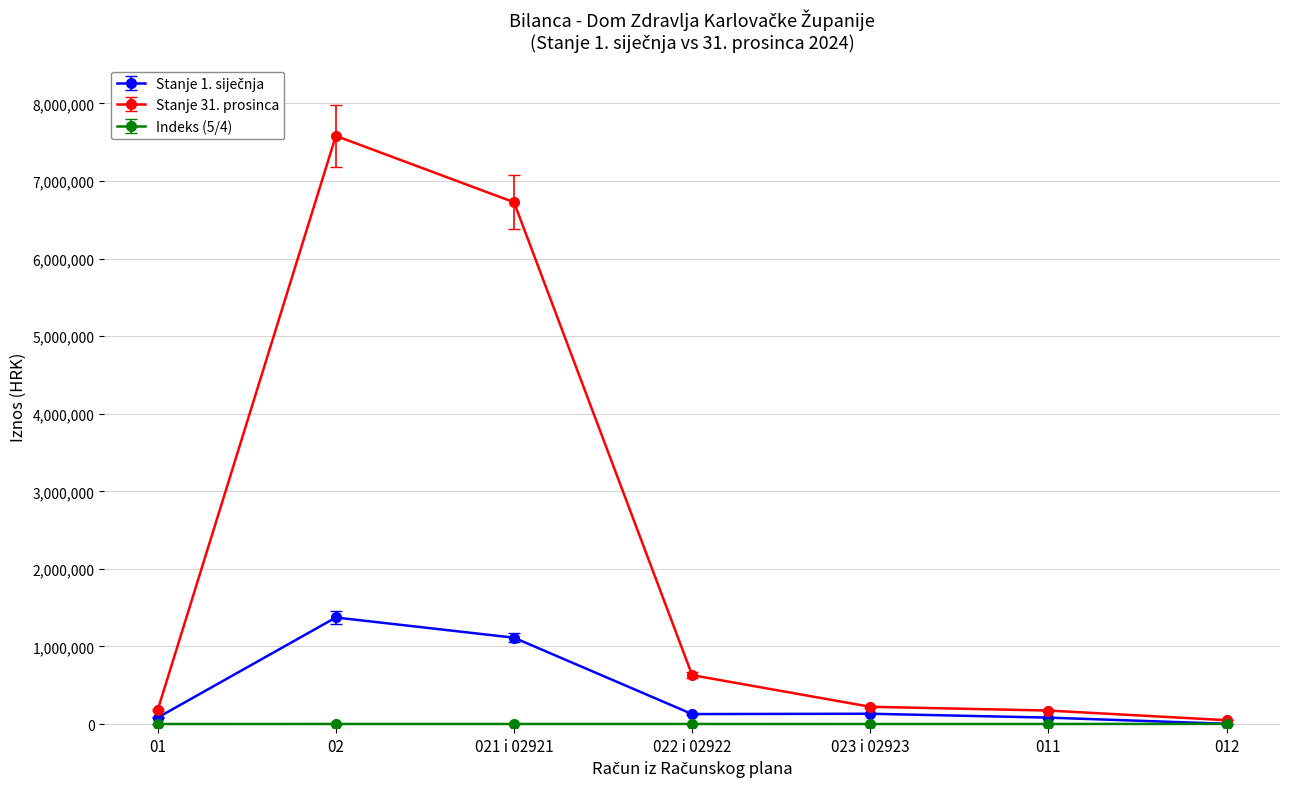

What is the label of the 5th point from the right?

021 i 02921